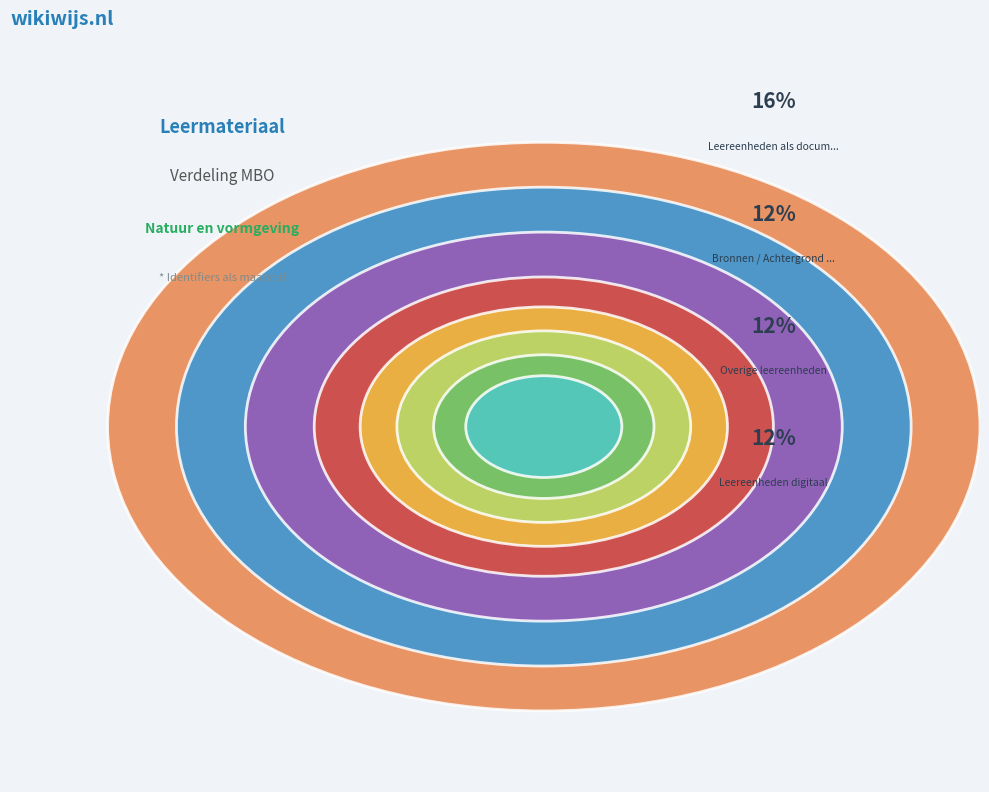

Is there any slice that represents more than half of the pie?

No